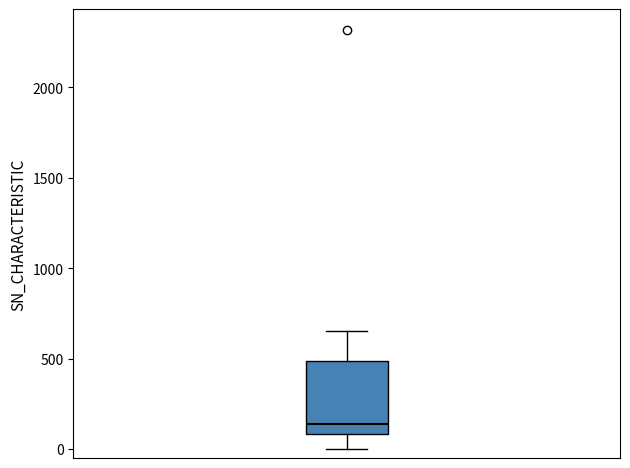

Where does the upper whisker of the box end on the y-axis? The values are not printed on the chart, so give them approximately, as read against the axis.

650